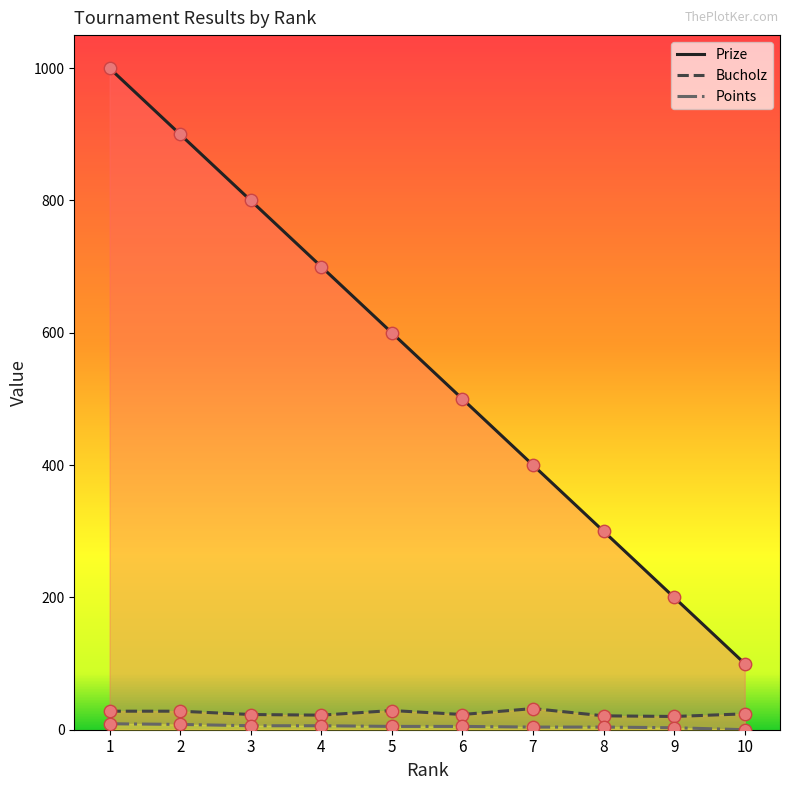

At which category is the sum across all series the highest?

1